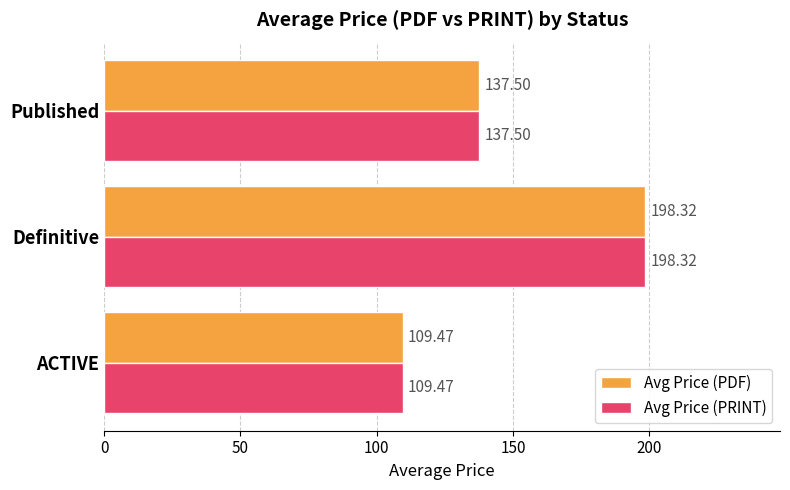

Which category has the highest value in the Avg Price (PDF) series?

Definitive